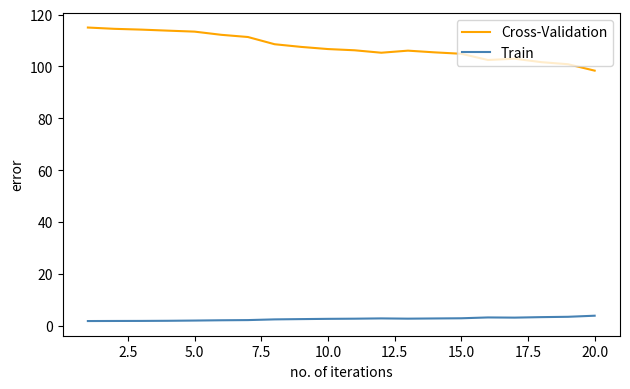

List the series in order of their peak value, lowest first.

Train, Cross-Validation